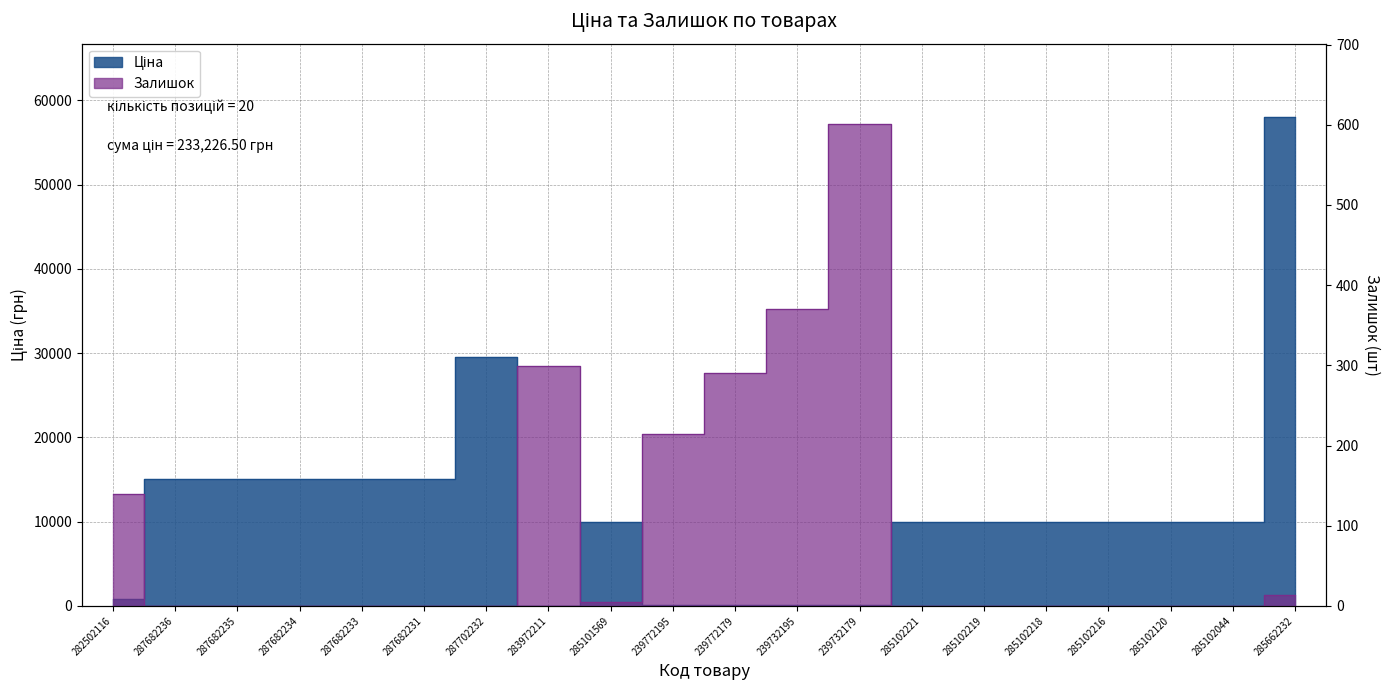

What is the maximum value shown in the chart?

58037.0